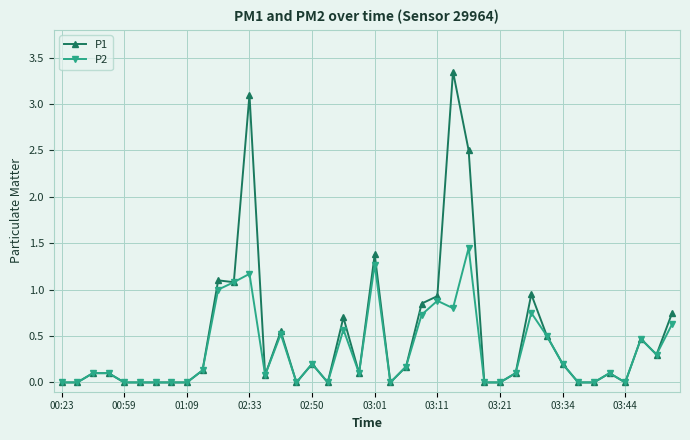

List the series in order of their overall mean, highest first.

P1, P2